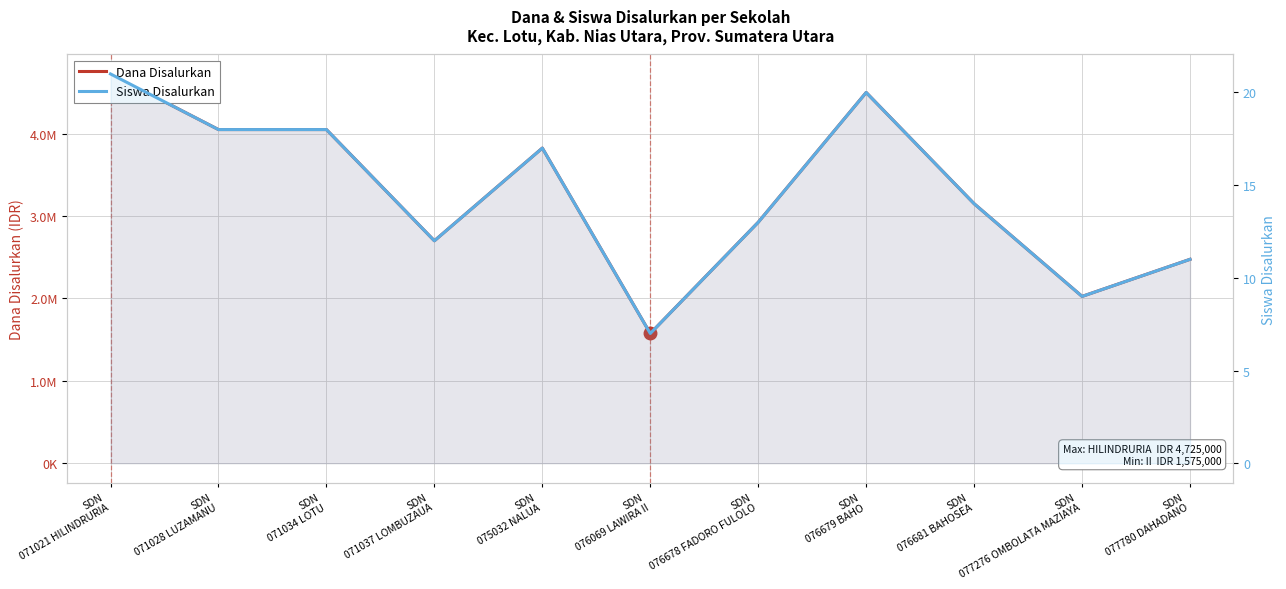

How many categories are shown in the chart?

11